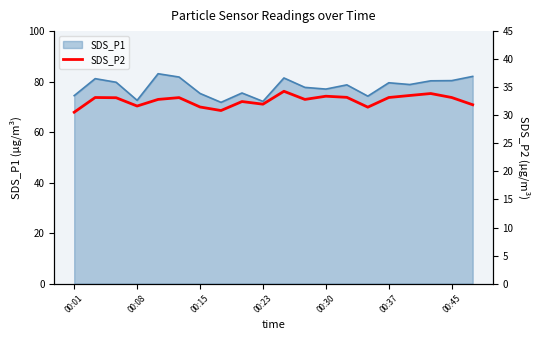

At which category does the chart reach its minimum across all series?

00:01